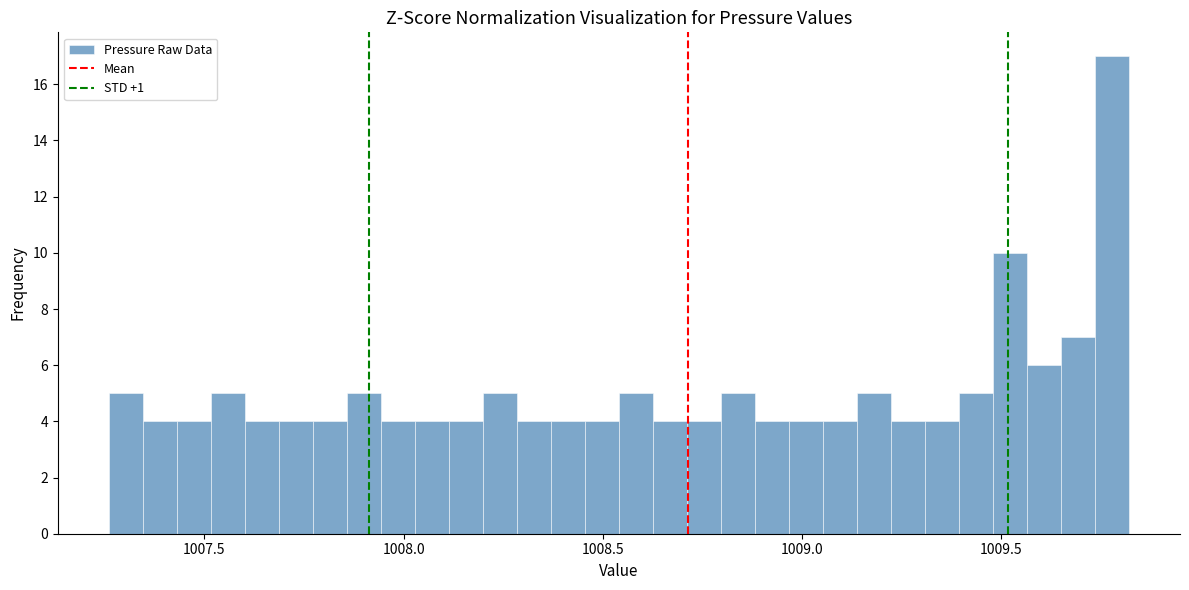

Read against the x-axis, roughly where is the centre of the tallest bar?

1009.80